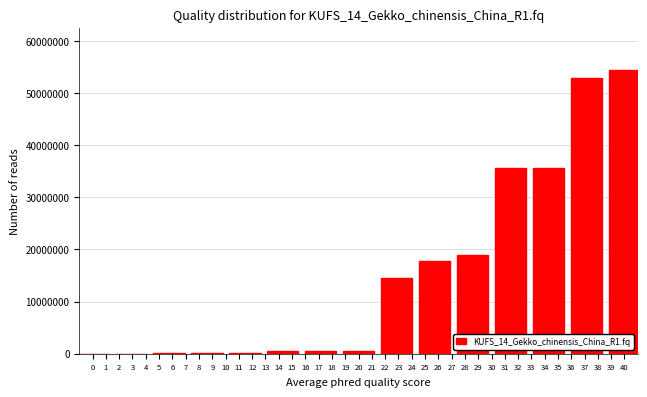

The value at 26 is 30264006.2. True or false?

False